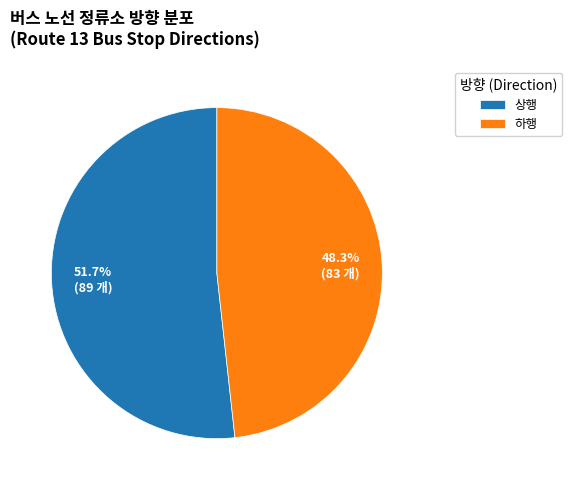

What is the largest slice in the pie chart?

상행